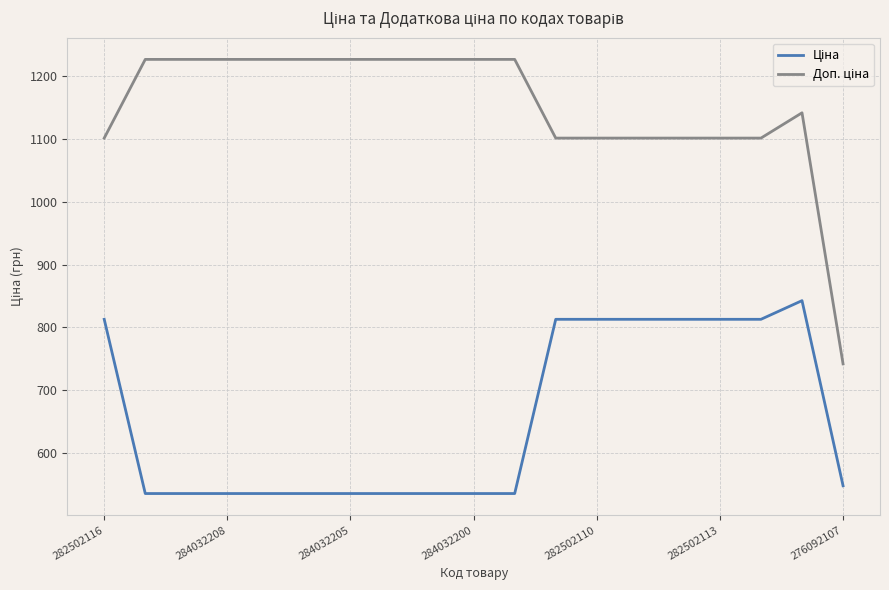

What is the minimum value shown in the chart?

535.4